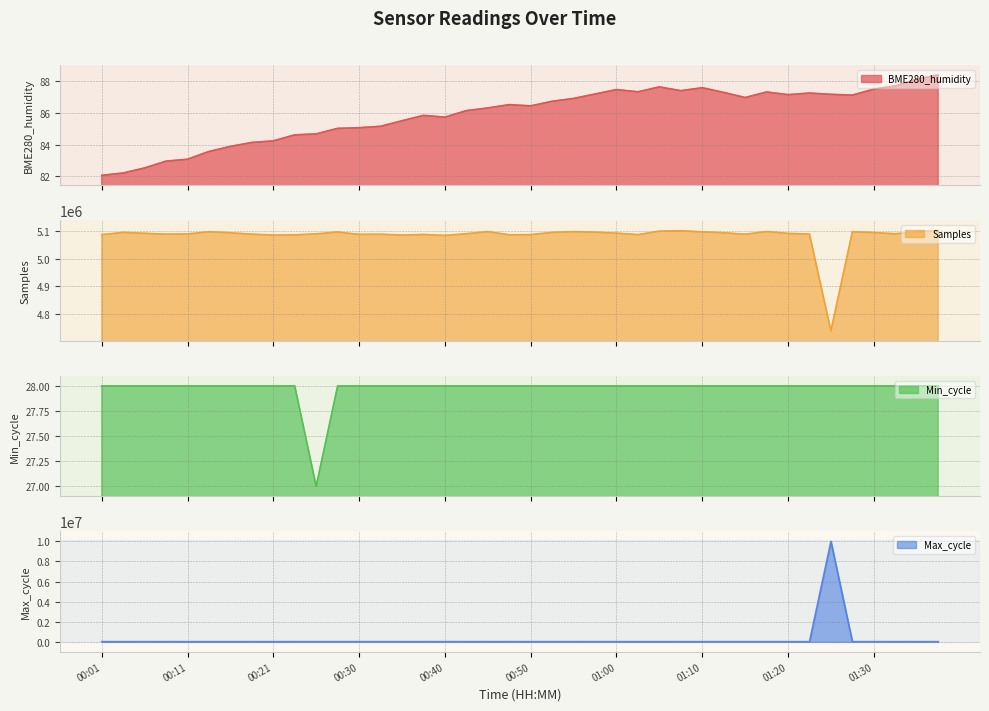

List the series in order of their peak value, highest first.

Max_cycle, Samples, BME280_humidity, Min_cycle